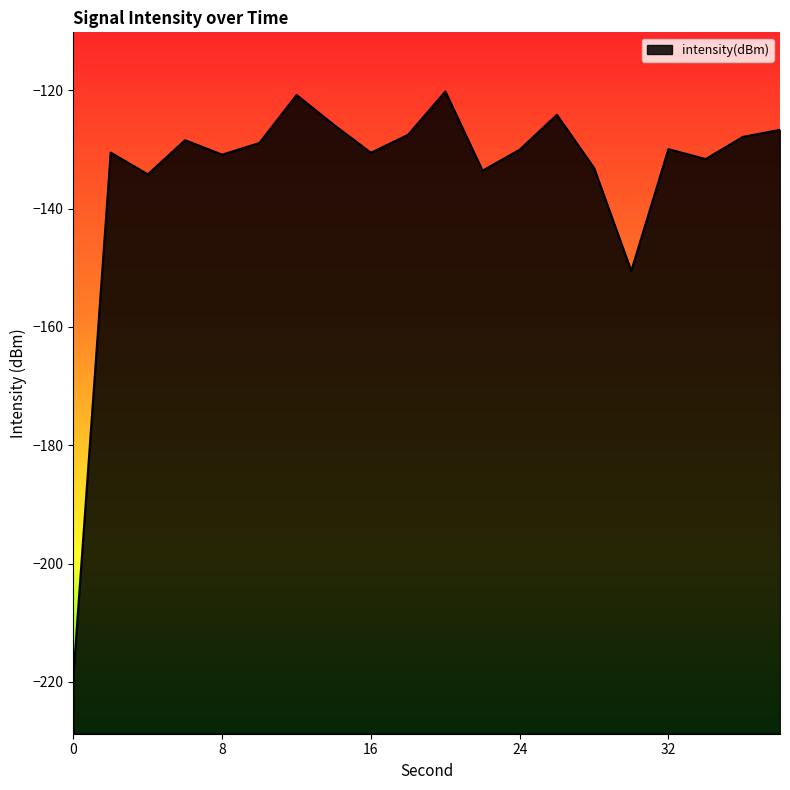

What is the sum of all values?

-2683.8